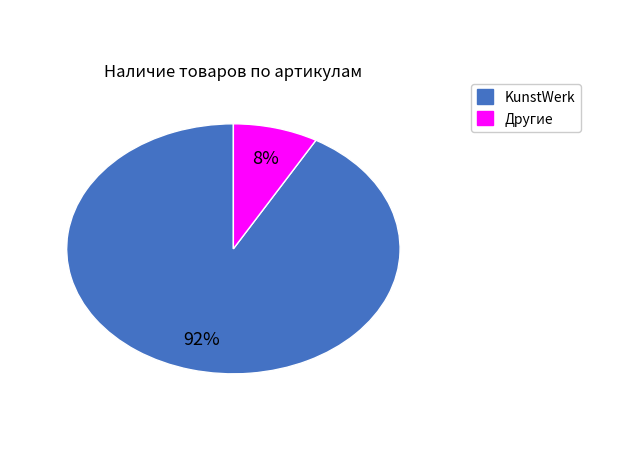

To the nearest percent, what is the difference between the largest and smallest slice percentages?

84%